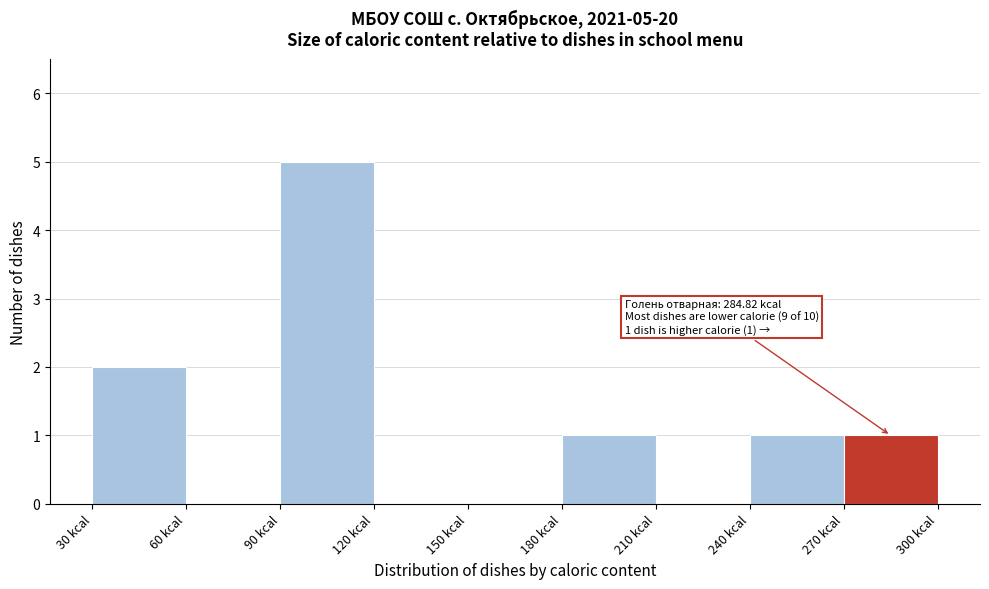

Over which range of the x-axis is the bar tallest?

90 to 120